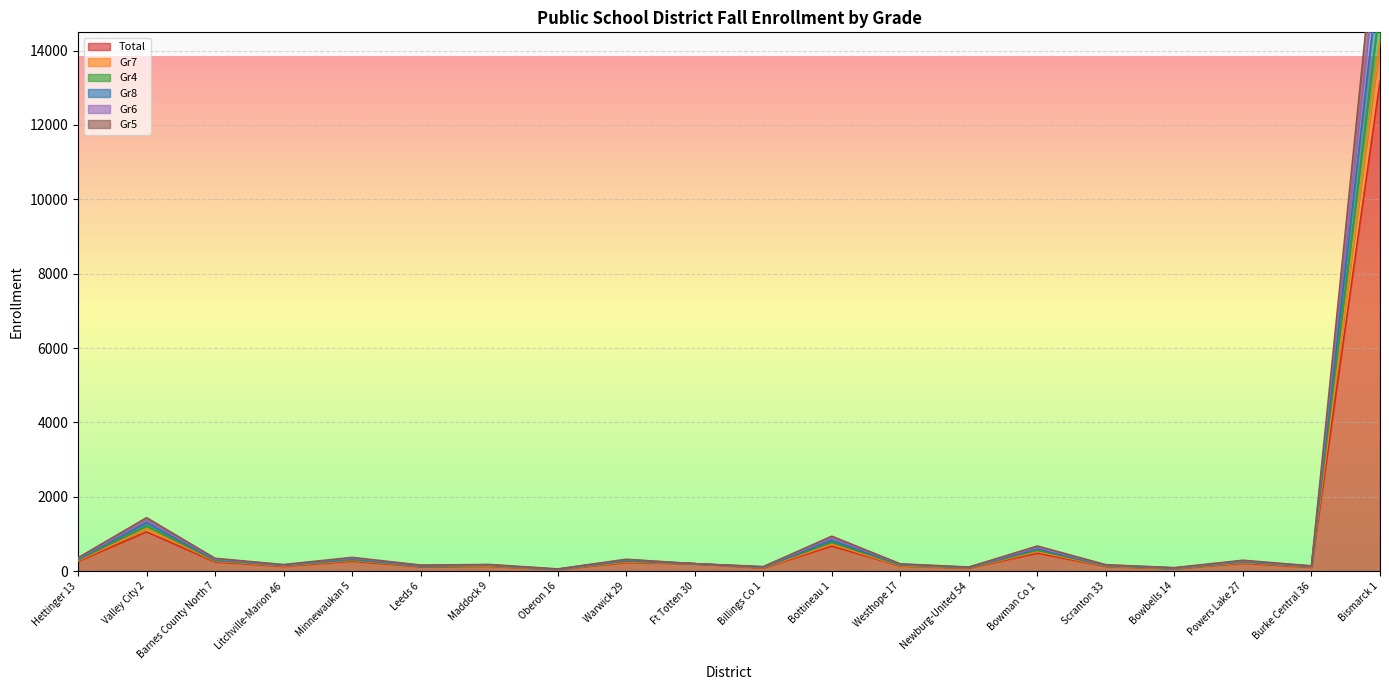

Where is Total nearest to the value 6608?

Valley City 2